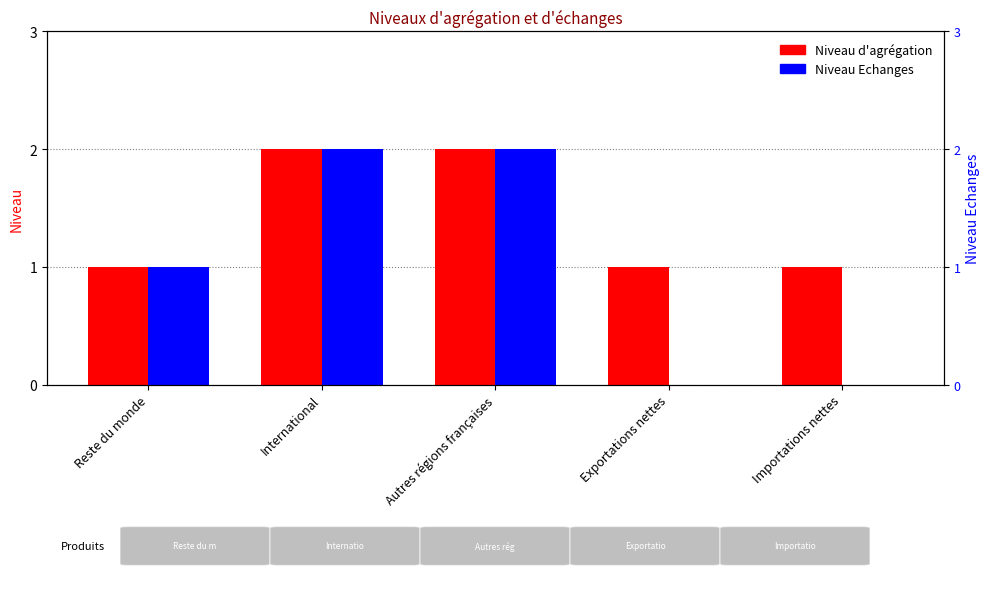

Reading left to right, list all the values displayed in this chart.

Niveau d'agrégation: 1	2	2	1	1
Niveau Echanges: 1	2	2	0	0